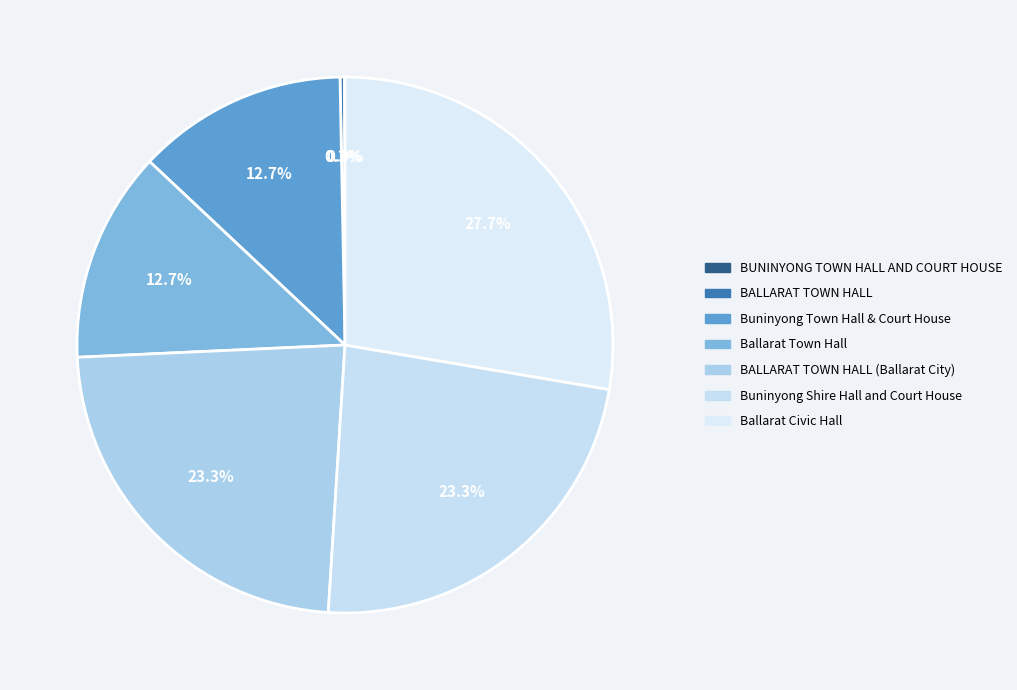

Is it true that BUNINYONG TOWN HALL AND COURT HOUSE is 0% of the pie?

True